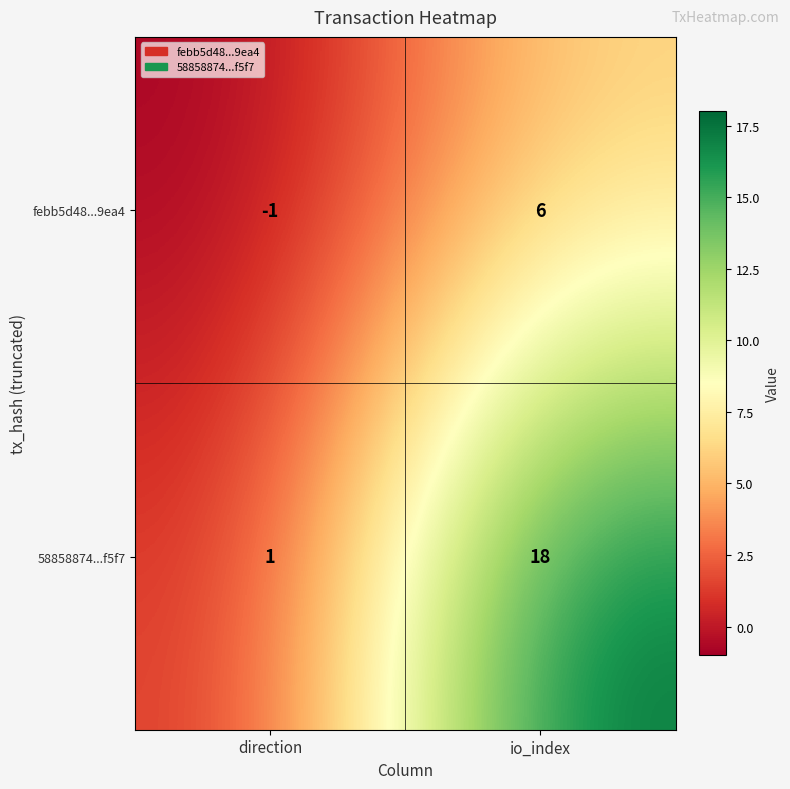

Which series changed the most between direction and io_index?

58858874...f5f7